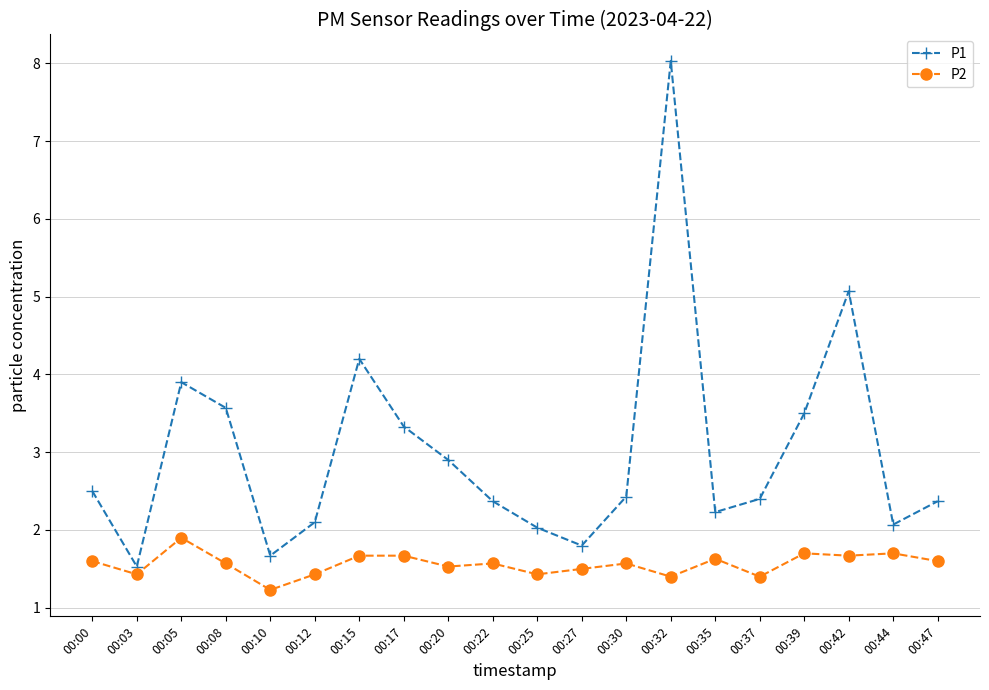

Count the number of data series in this chart.

2